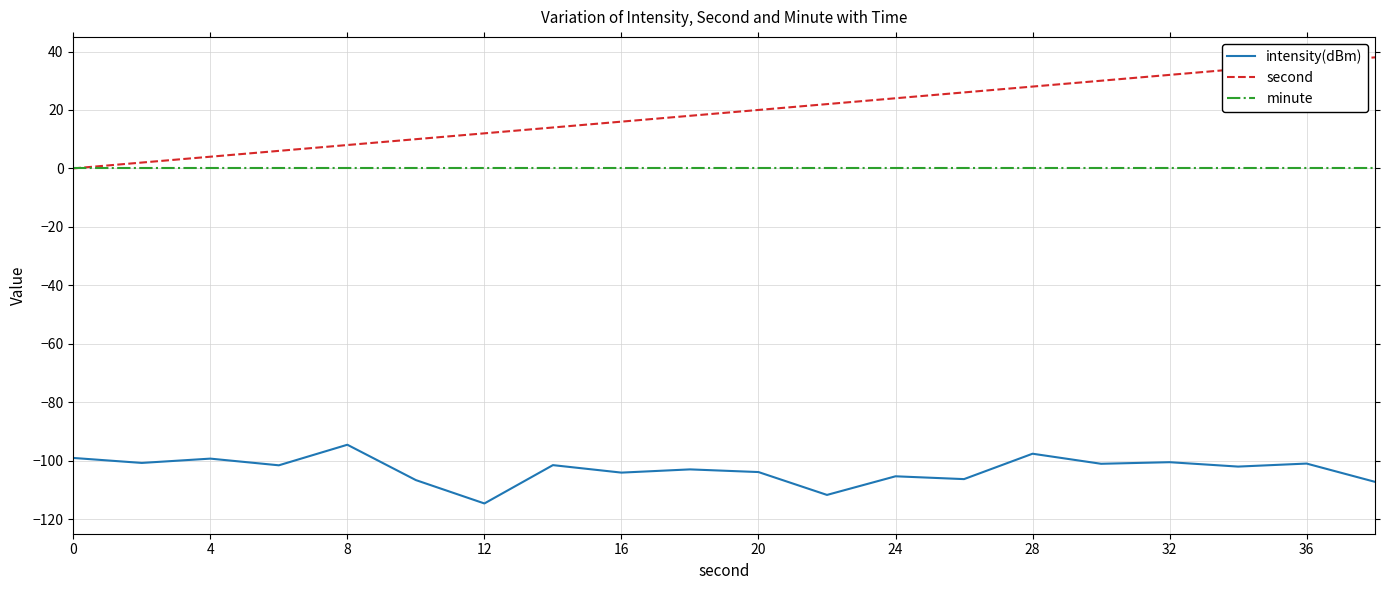

Which series has the largest total across all categories?

second